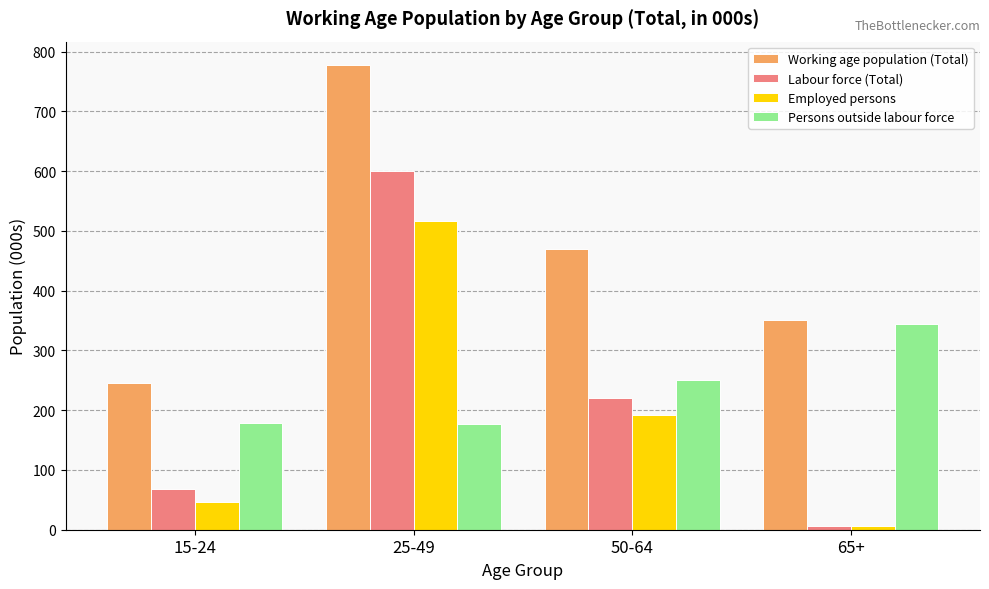

What is the label of the 4th bar from the left?

65+